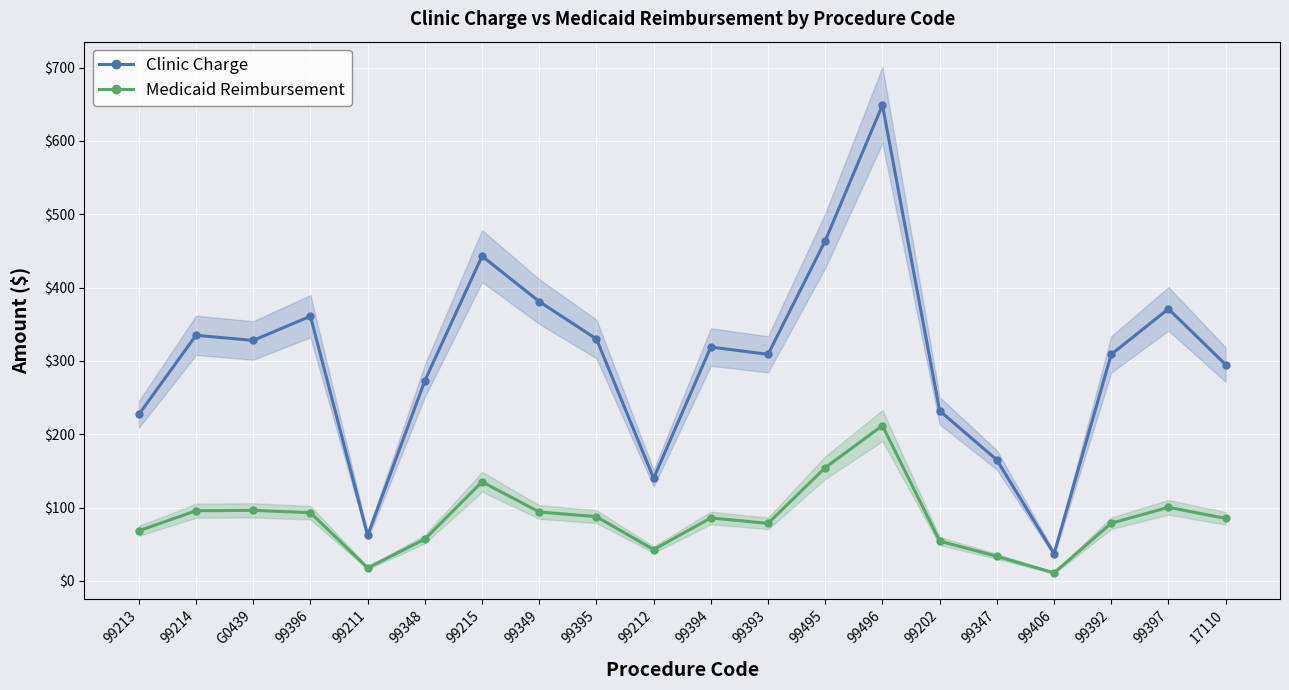

Is it true that Clinic Charge equals 330.0 at 99395?

True